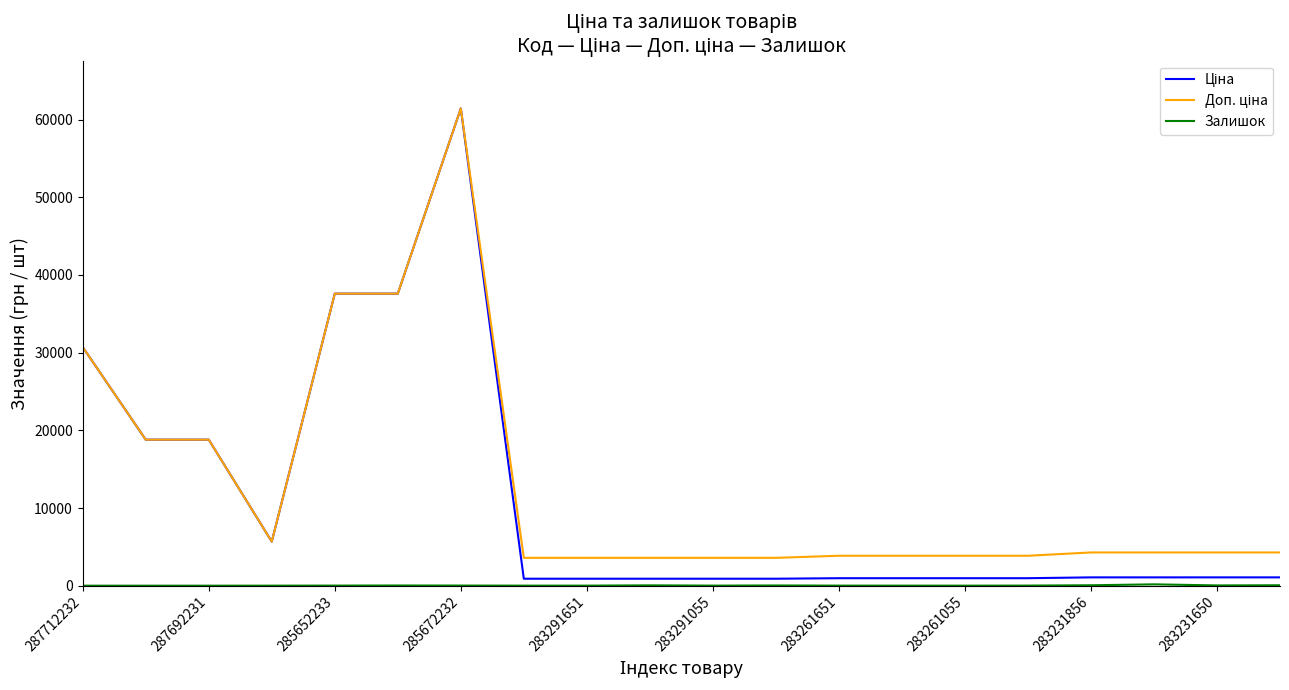

Is this an area chart (filled region under the line)?

No